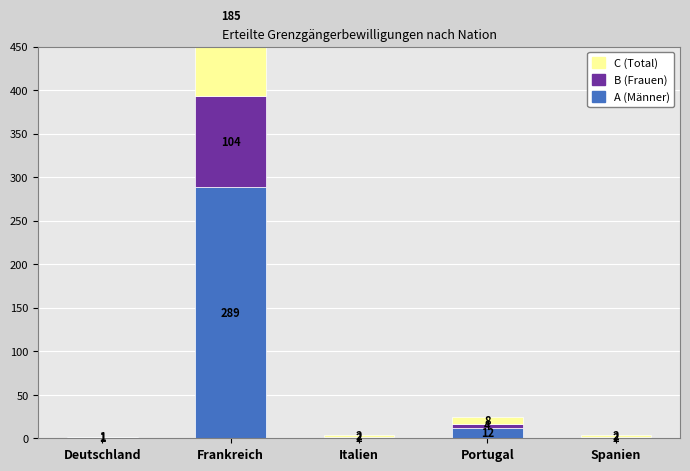

Which category has the highest value in the Frauen series?

Frankreich